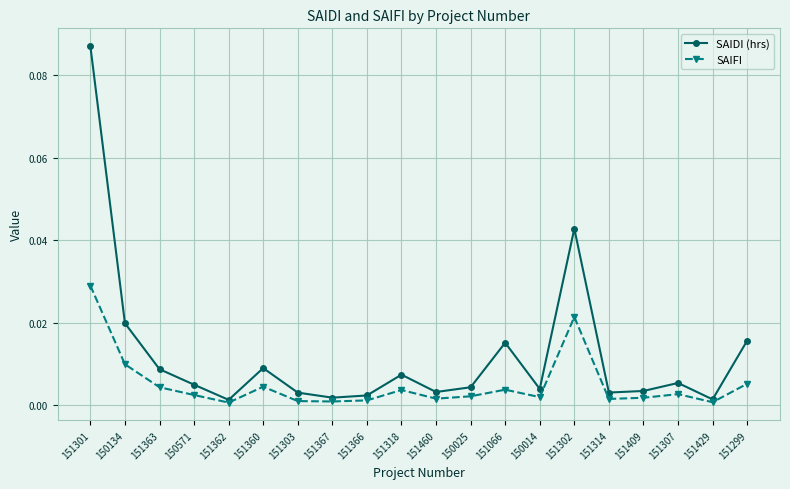

Does the chart display data point markers on the line(s)?

Yes